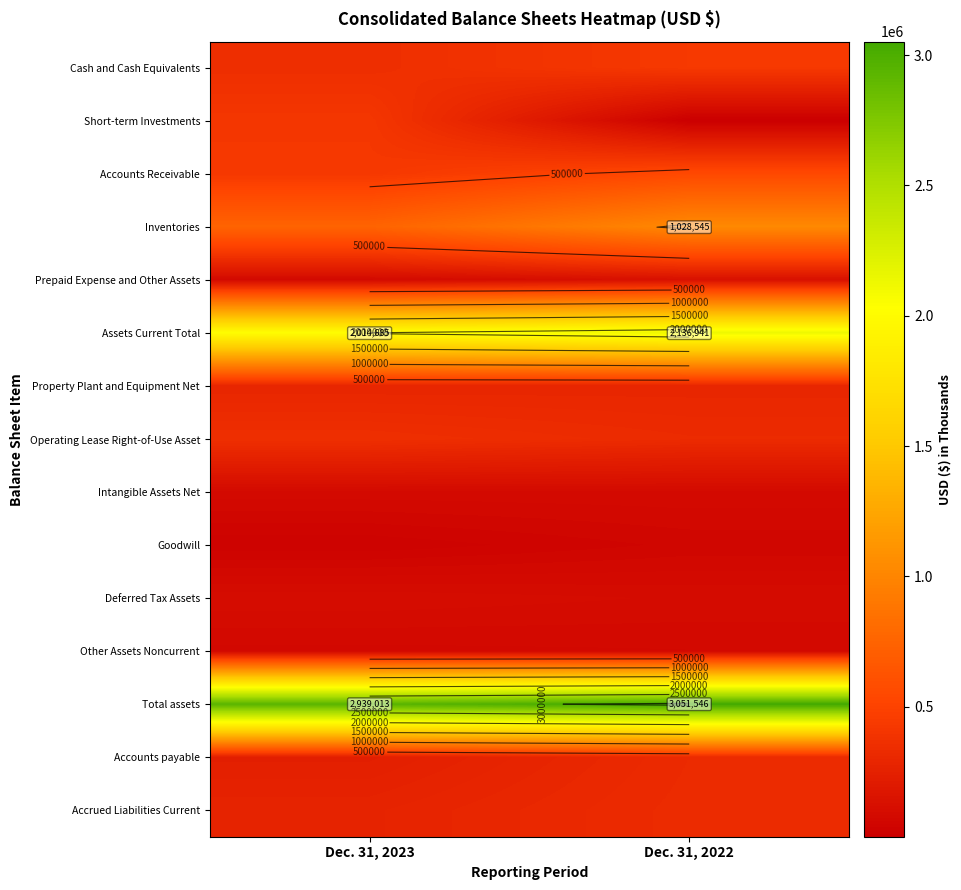

True or false: Inventories has a value of 1591829 at Dec. 31, 2022.

False